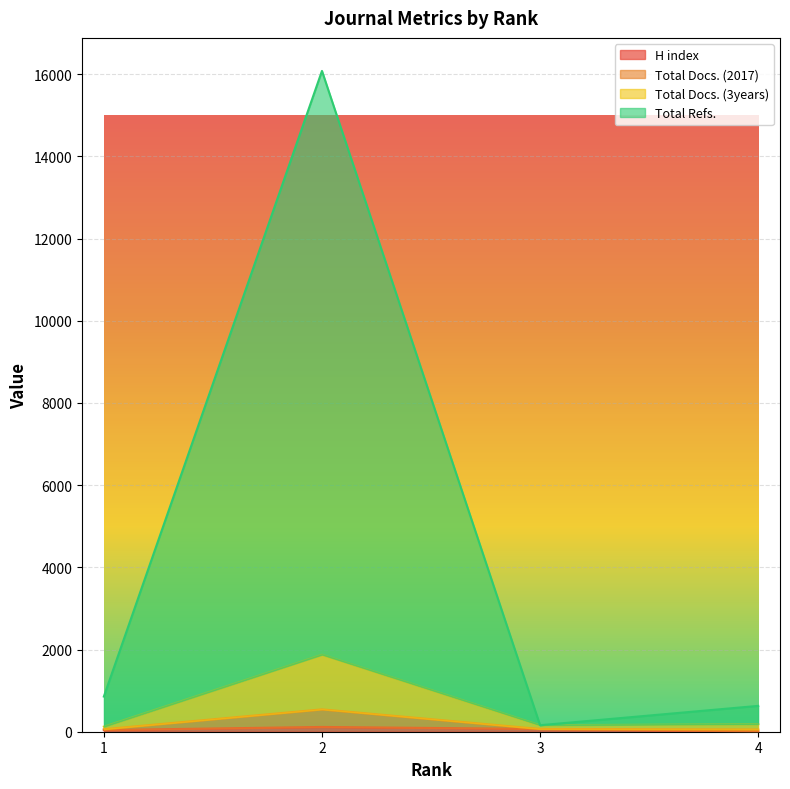

True or false: H index and Total Docs. (3years) intersect in this chart.

False